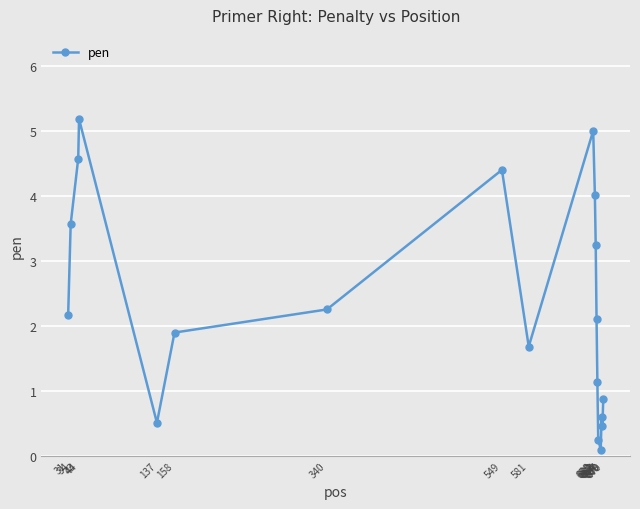

What is the minimum value shown in the chart?

0.1